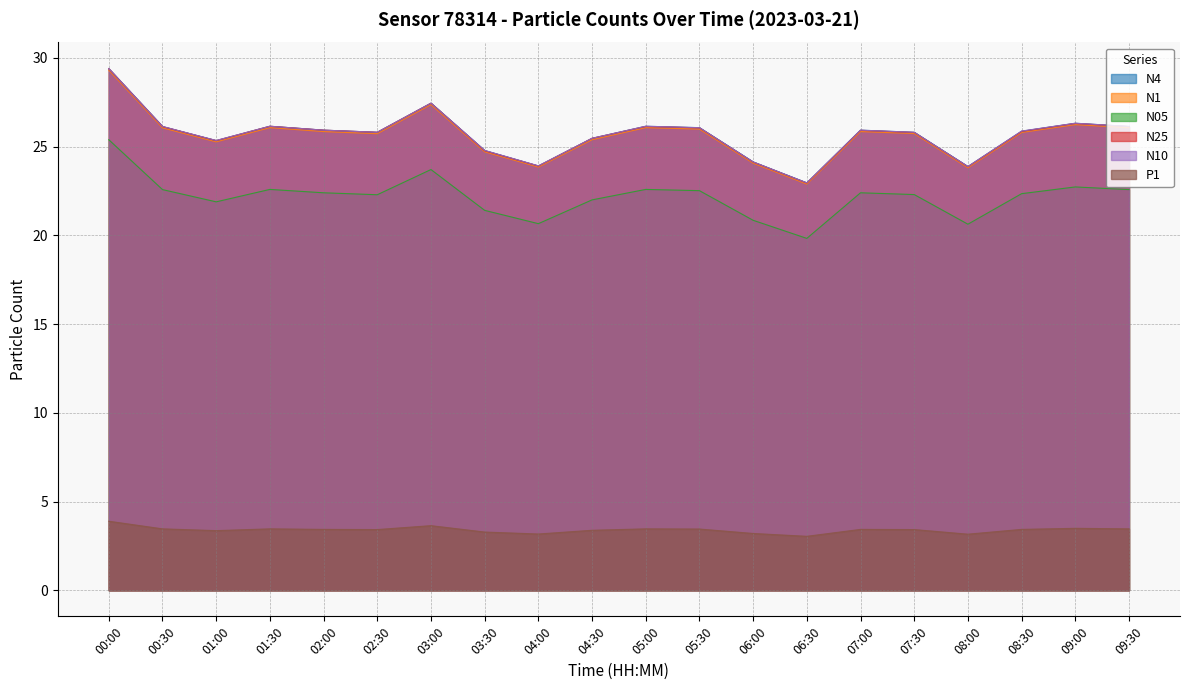

Which series has the largest range (max minus min)?

N25